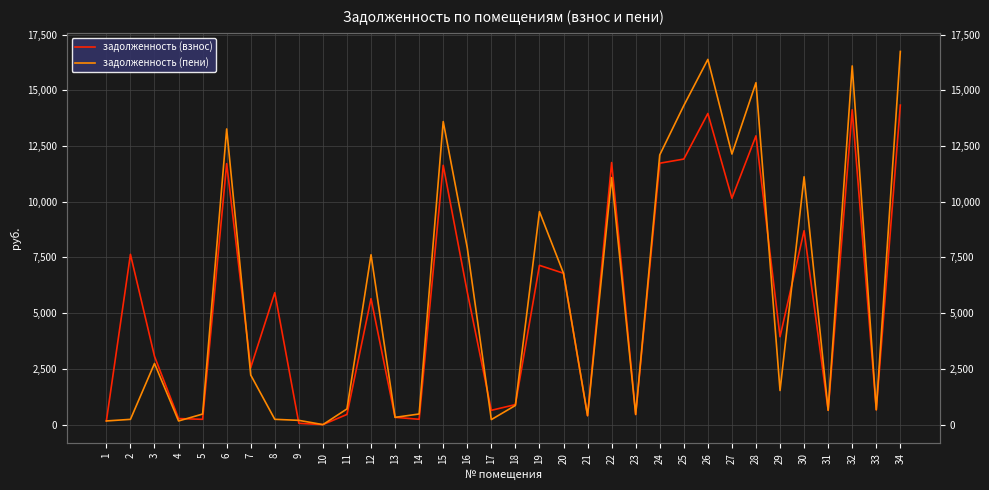

Reading left to right, extract all data points from this chart.

задолженность (взнос): 164.8	7640.4	3063.8	271.4	237.3	11711.0	2560.5	5919.8	58.5	0.0	456.8	5651.6	326.8	238.6	11635.2	5948.5	642.0	897.2	7146.2	6792.2	400.3	11758.6	454.2	11729.2	11915.2	13960.8	10158.4	12958.2	3942.6	8700.4	642.3	14127.2	664.3	14336.3
задолженность (пени): 164.3	236.0	2743.7	163.2	474.1	13267.6	2224.4	237.1	191.4	0.0	704.2	7621.5	325.5	476.7	13598.6	7934.6	225.0	859.1	9556.8	6791.8	400.1	11084.7	456.0	12100.7	14316.0	16387.6	12141.3	15342.8	1529.7	11120.7	641.2	16094.8	663.7	16743.8